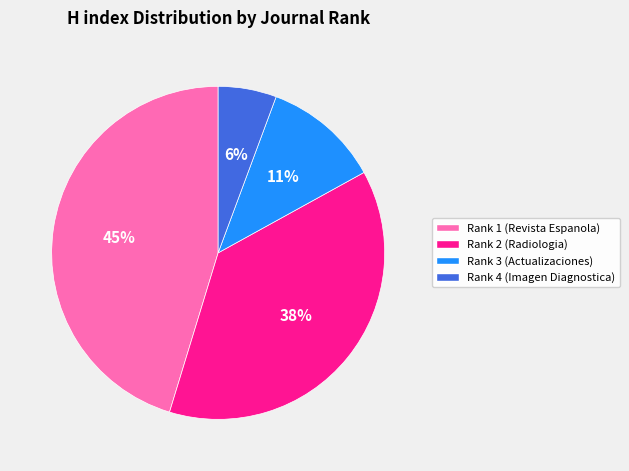

What percentage is the Rank 3 (Actualizaciones) slice, to the nearest percent?

11%